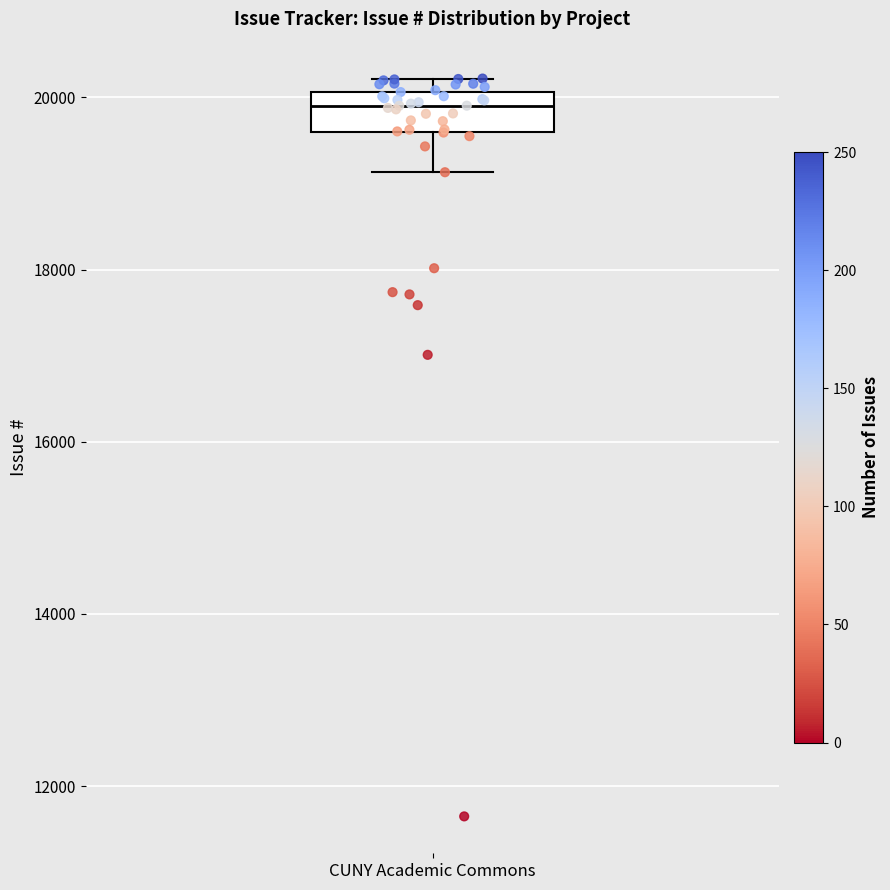

Where is the upper edge of the box for CUNY Academic Commons on the y-axis? The values are not printed on the chart, so give them approximately, as read against the axis.

20000